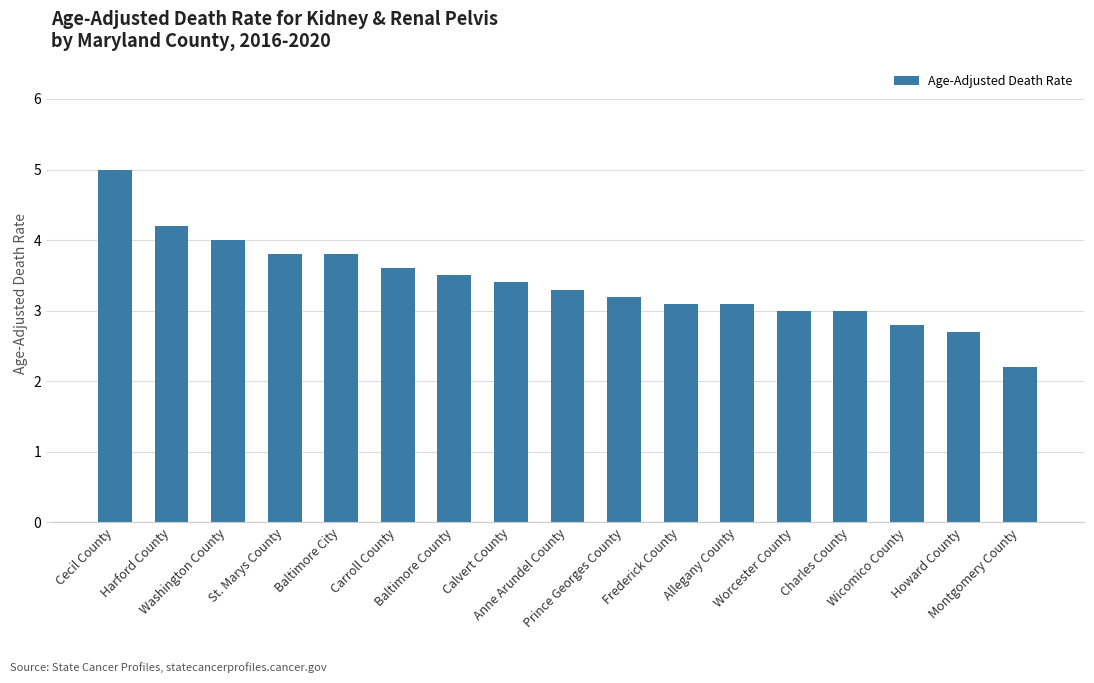

Which category has the lowest value across all series?

Montgomery County